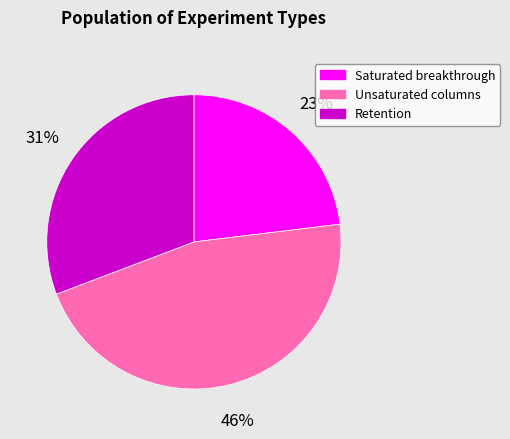

Between Saturated breakthrough and Retention, which is larger?

Retention